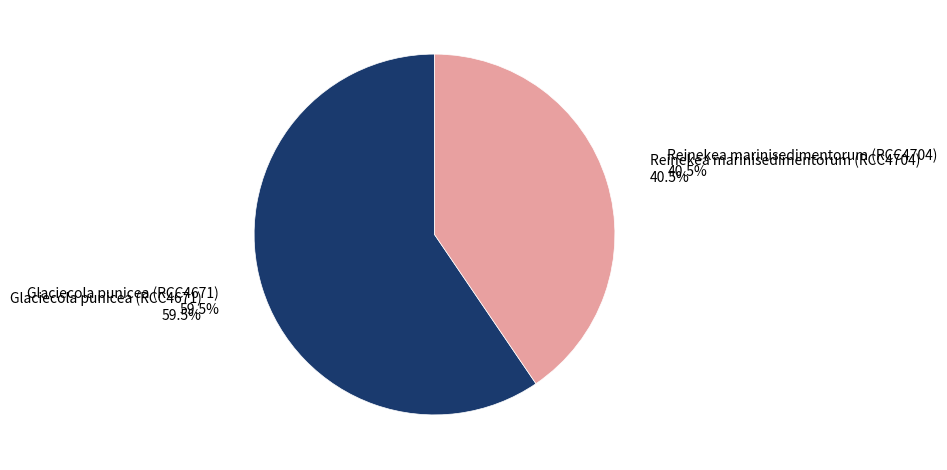

How many segments does this pie chart have?

2